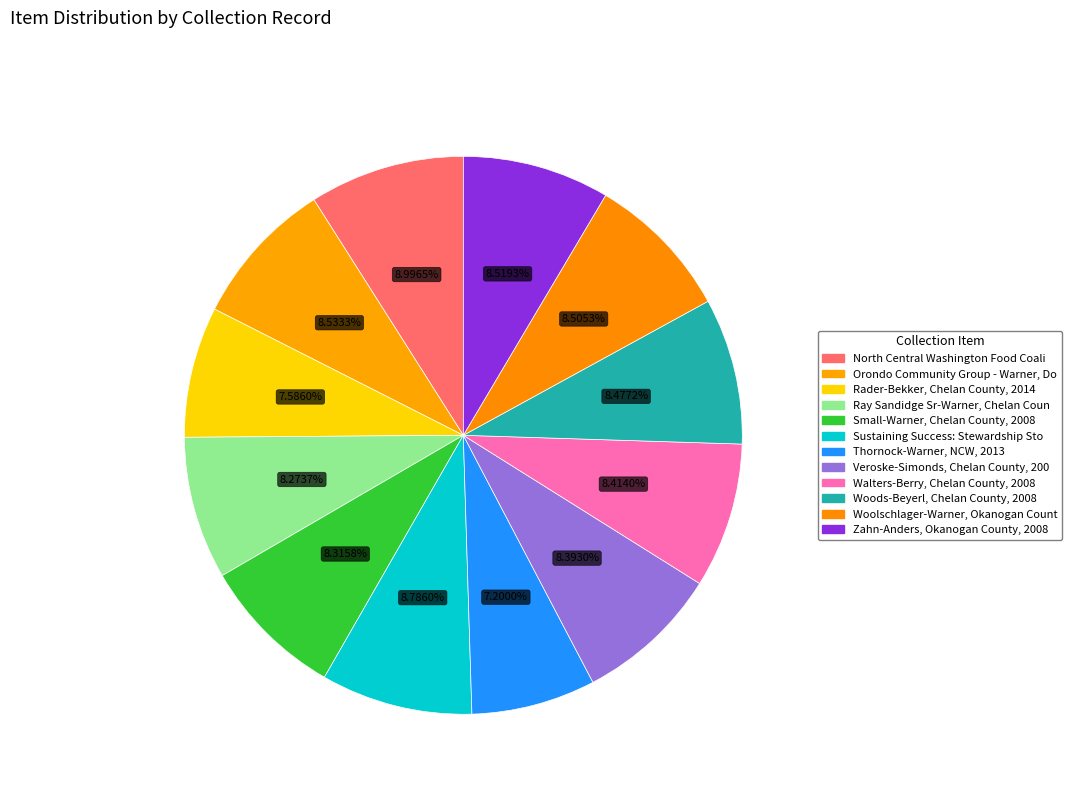

Which slice is the smallest?

Thornock-Warner, NCW, 2013